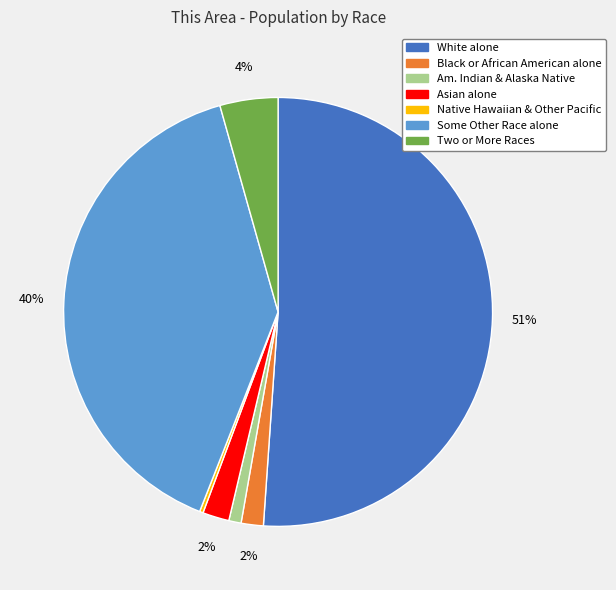

Is there any slice that represents more than half of the pie?

Yes